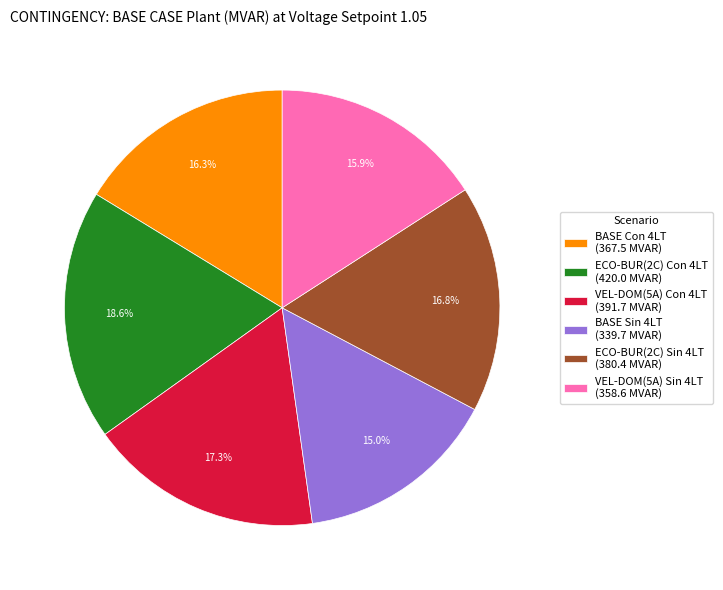

True or false: BASE Con 4LT accounts for 16% of the total.

True